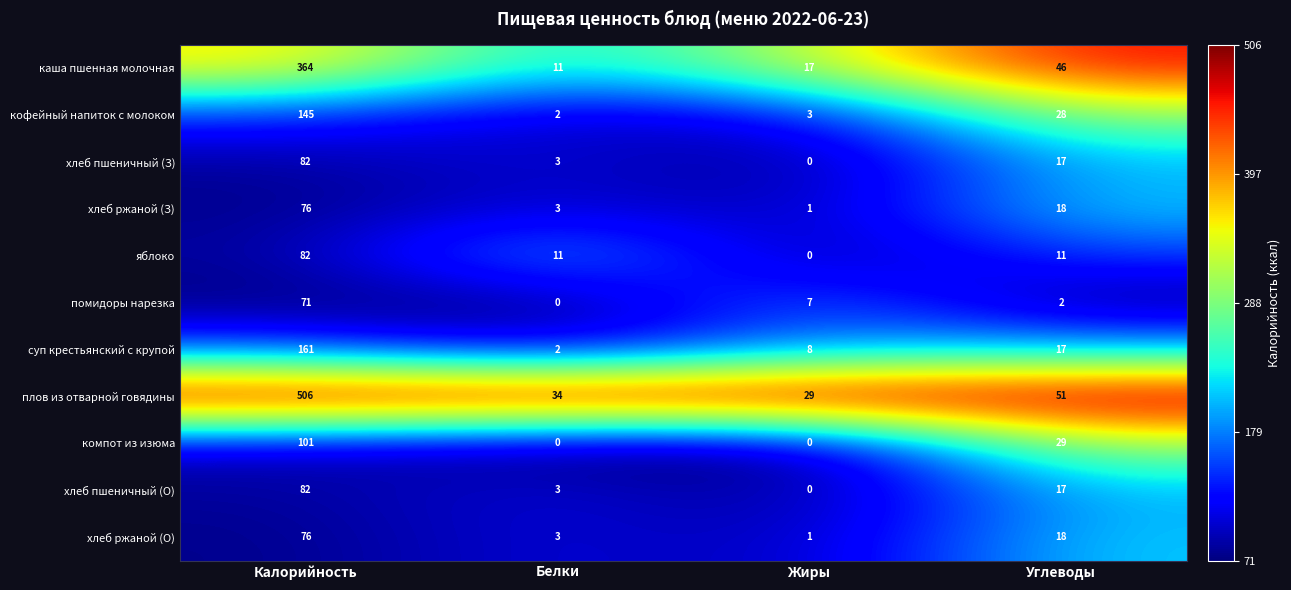

What is the difference between the maximum and minimum values in the хлеб пшеничный (О) series?

82